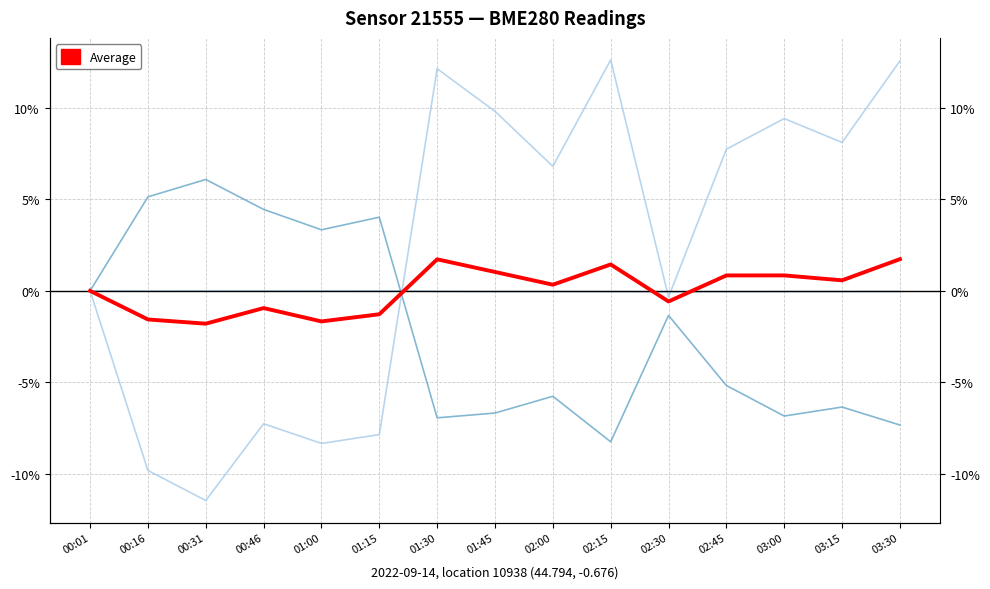

Count the number of data series in this chart.

4